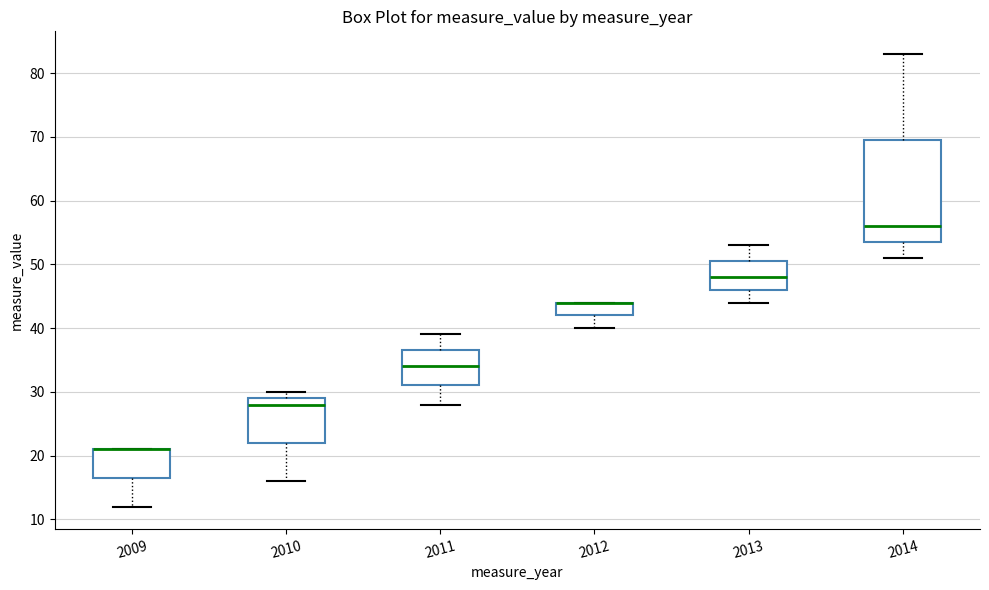

Reading left to right, read every box against the y-axis: the position of its median line, the range the box covers, and the ends of its whiskers. The values are not printed on the chart, so give them approximately, as read against the axis.

2009: median 21 (drawn on the box's upper edge), box 17 to 21, whiskers 12 to 21
2010: median 28, box 22 to 29, whiskers 16 to 30
2011: median 34, box 31 to 37, whiskers 28 to 39
2012: median 44 (drawn on the box's upper edge), box 42 to 44, whiskers 40 to 44
2013: median 48, box 46 to 51, whiskers 44 to 53
2014: median 56, box 54 to 70, whiskers 51 to 83